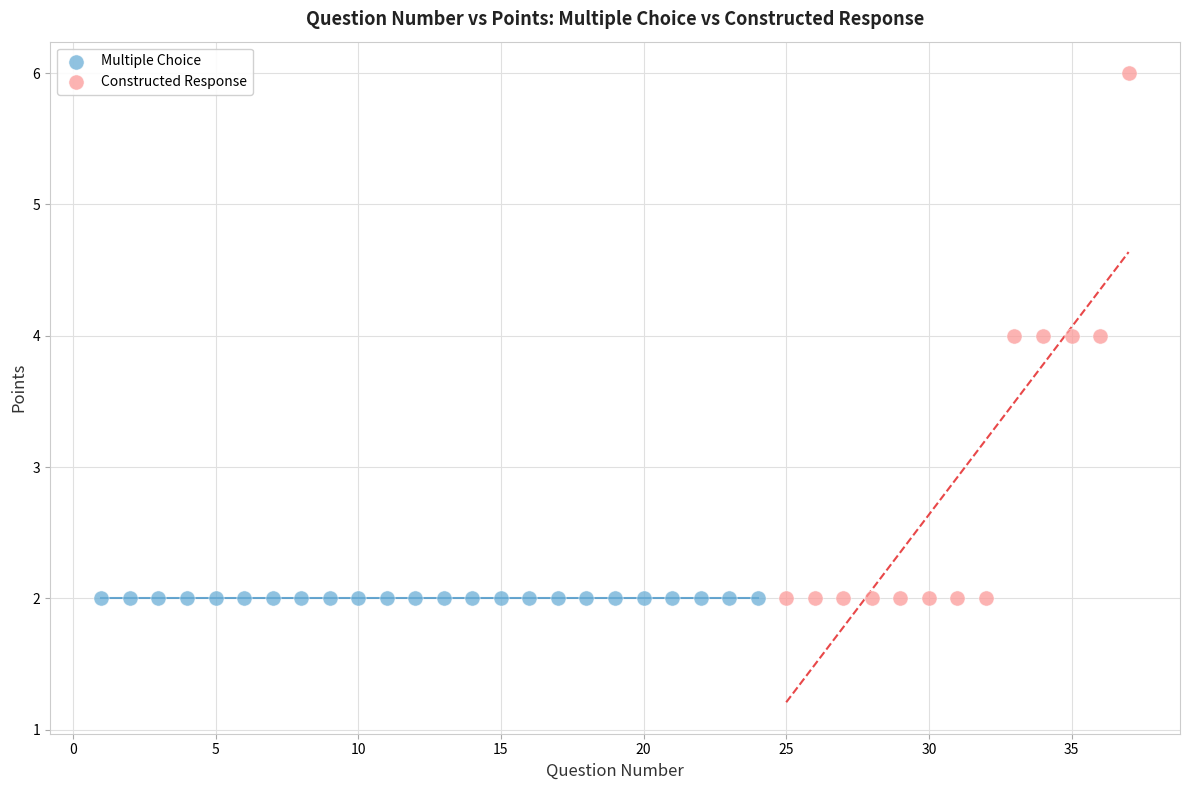

Which series reaches the maximum Y coordinate?

Constructed Response